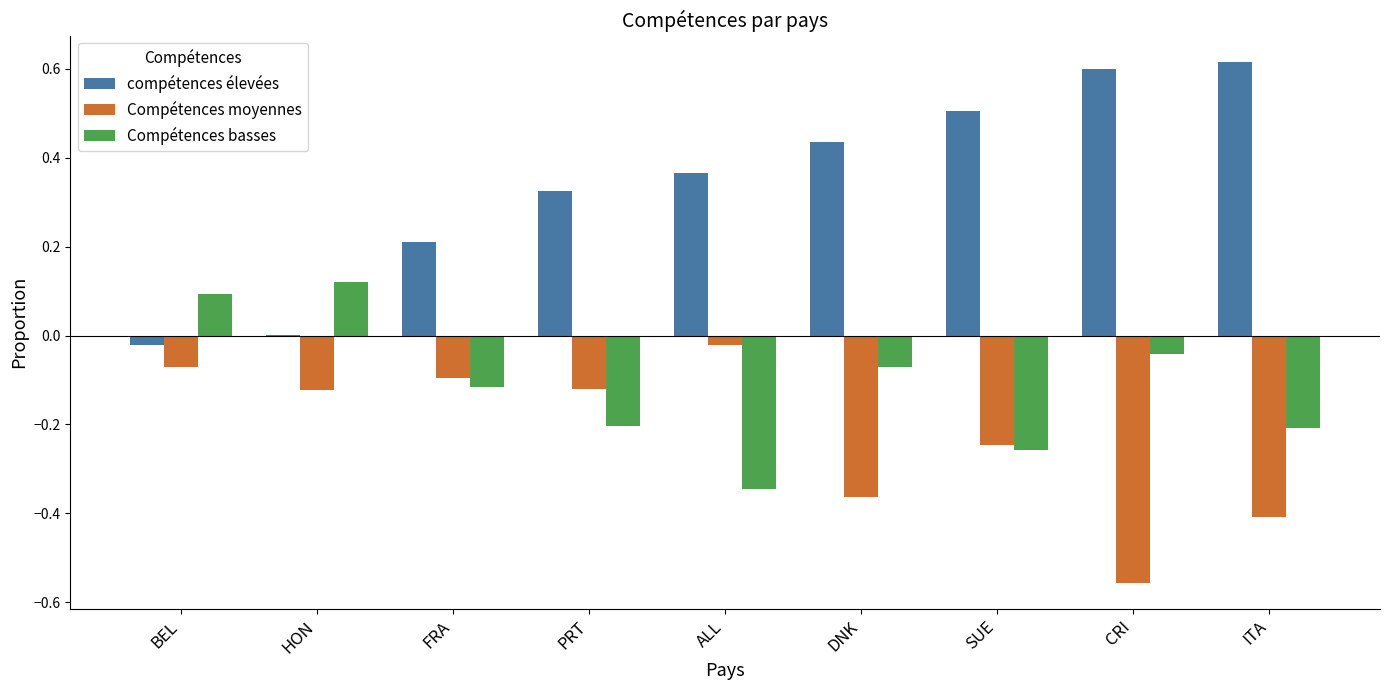

At which label does Compétences moyennes reach its peak?

ALL